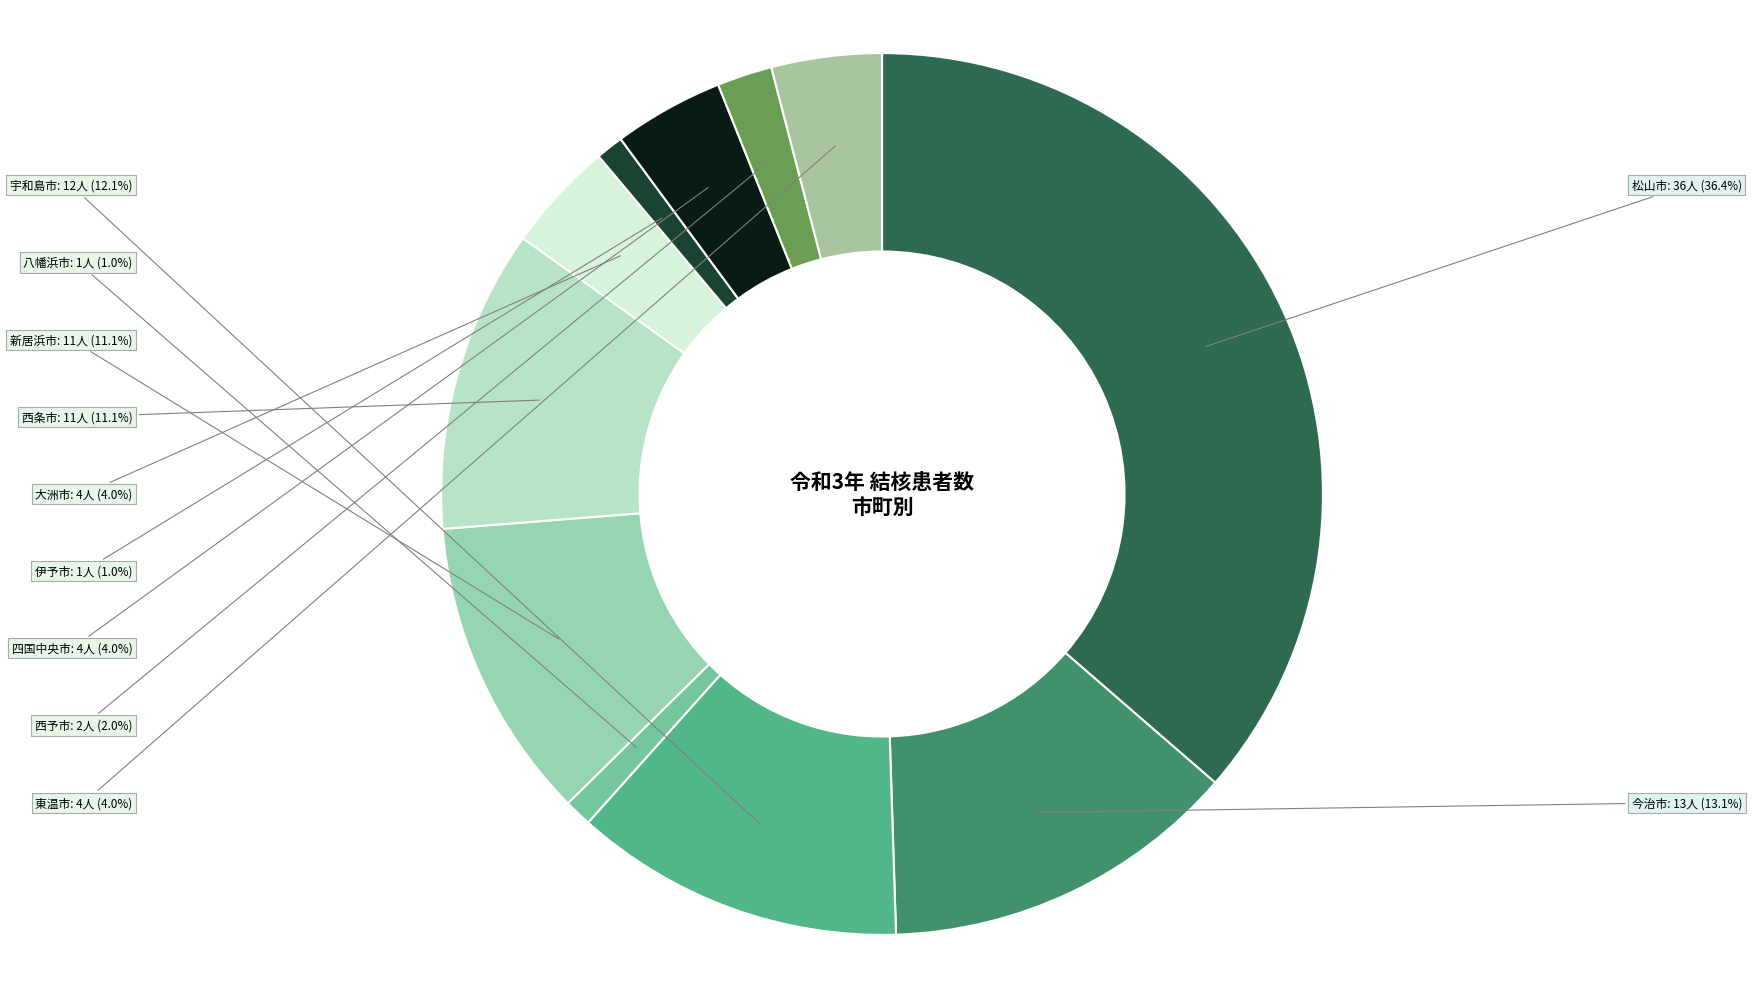

What is the largest slice in the pie chart?

松山市